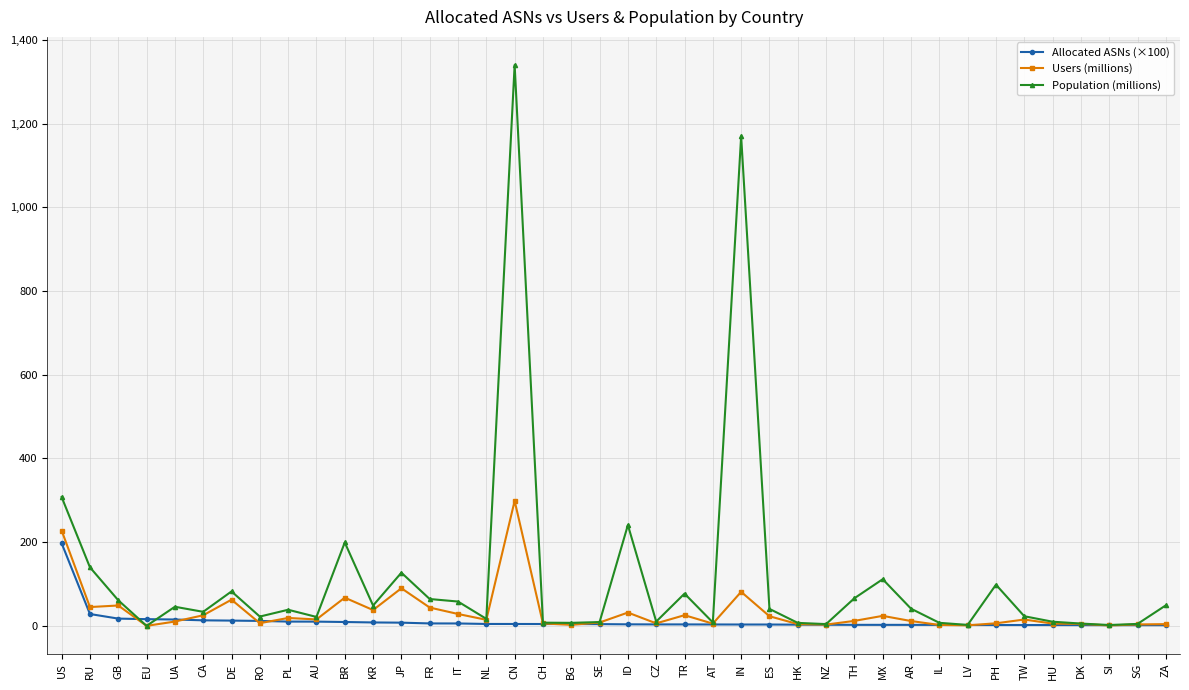

Which category has the highest value in the Users (millions) series?

CN